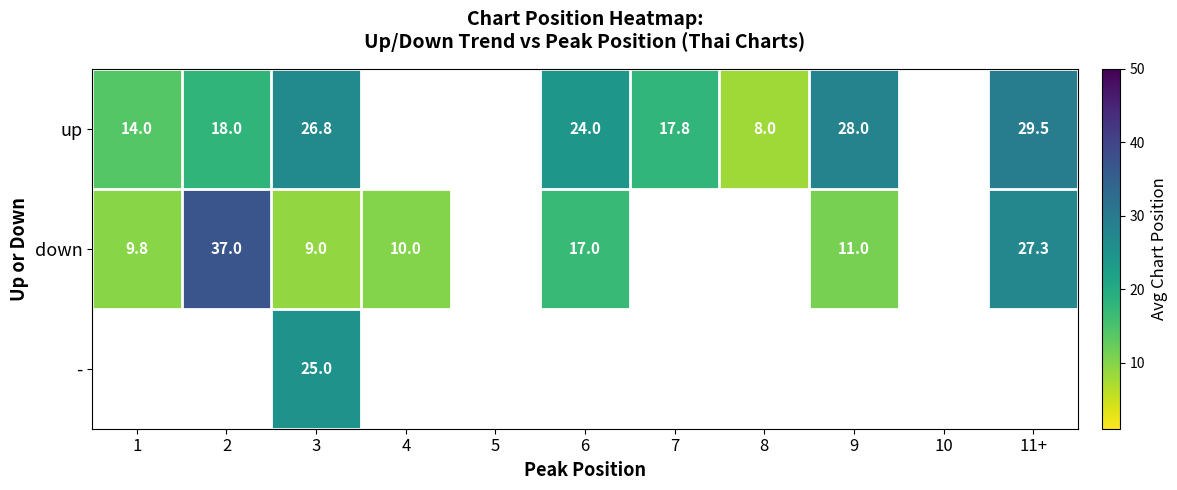

At which category is the sum across all series the highest?

3